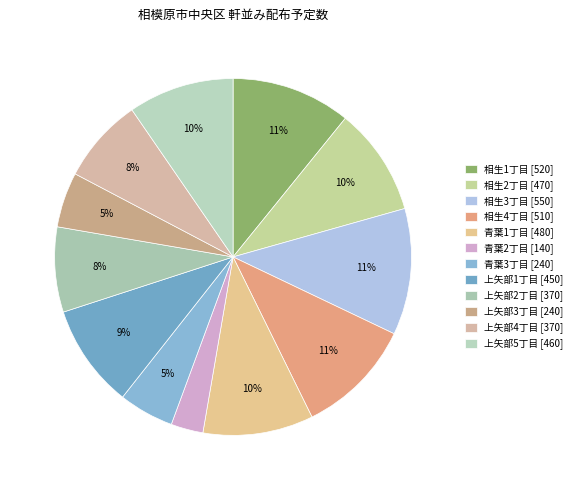

Count the number of slices in the pie.

12